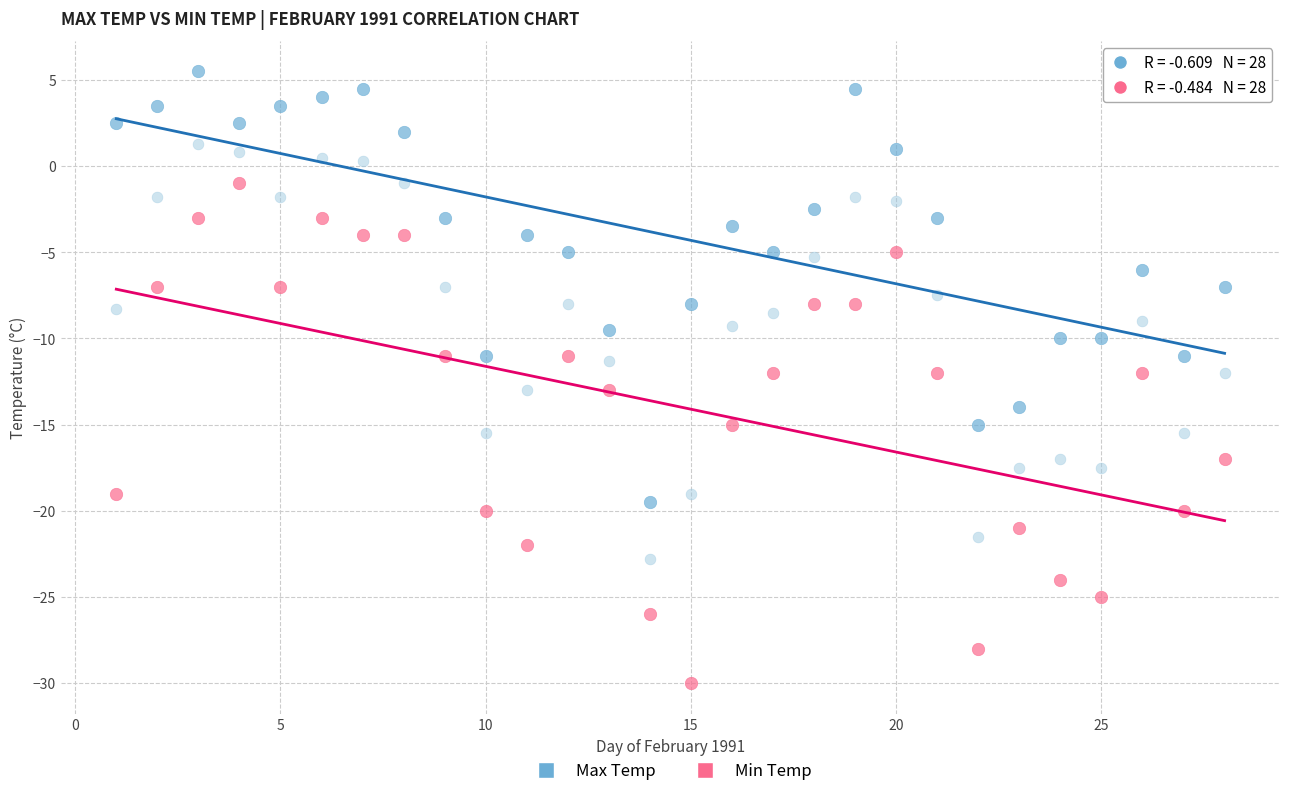

Across all data points, what is the range of X values (max minus min)?

27.0